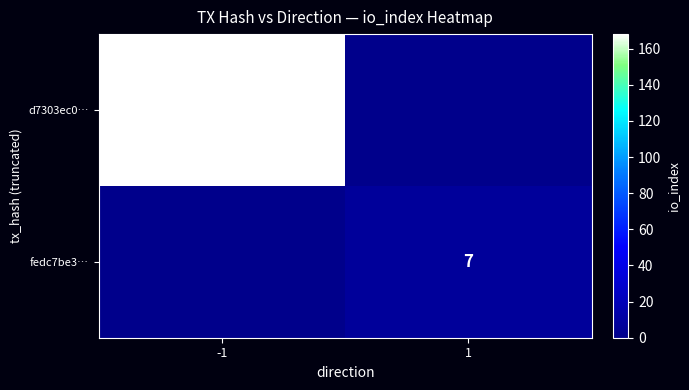

What is the total value across all series at 1?

7